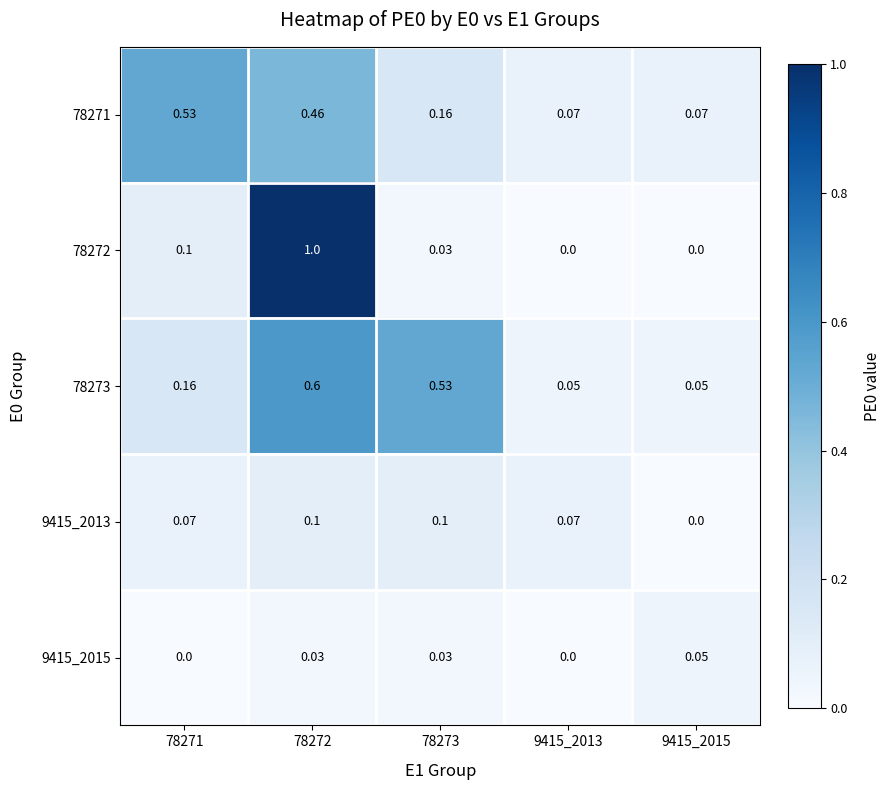

Rank the series at 78272 from lowest to highest value.

9415_2015, 9415_2013, 78271, 78273, 78272